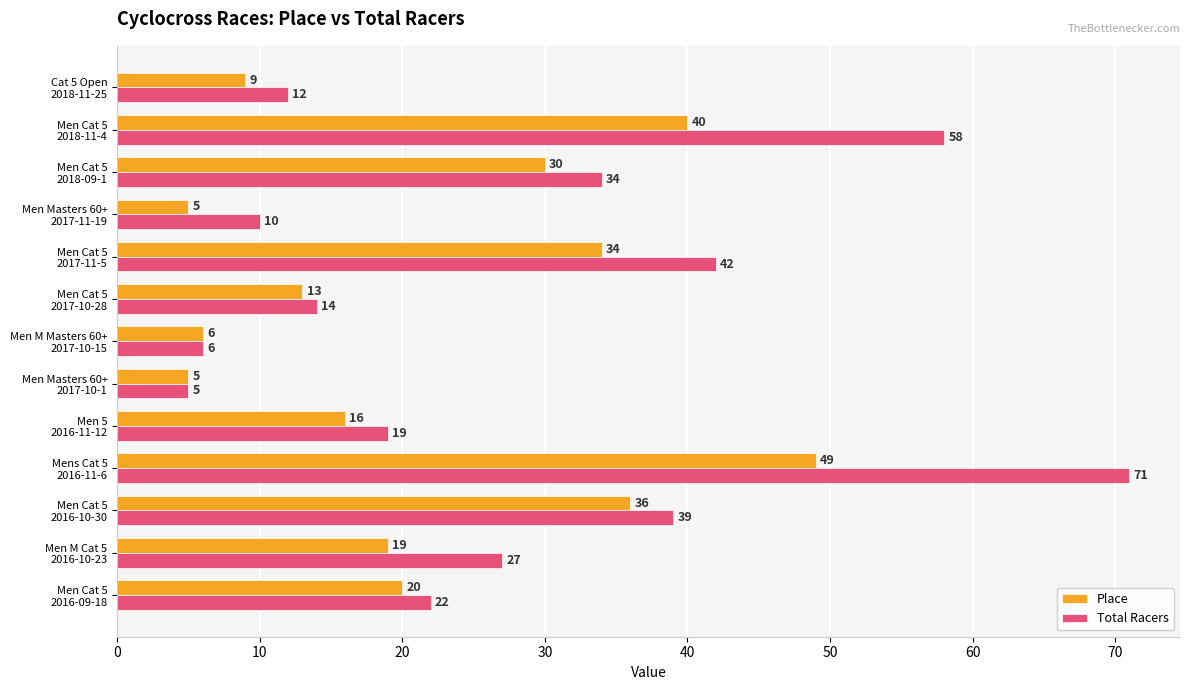

At how many categories does at least one series exceed 30?

5